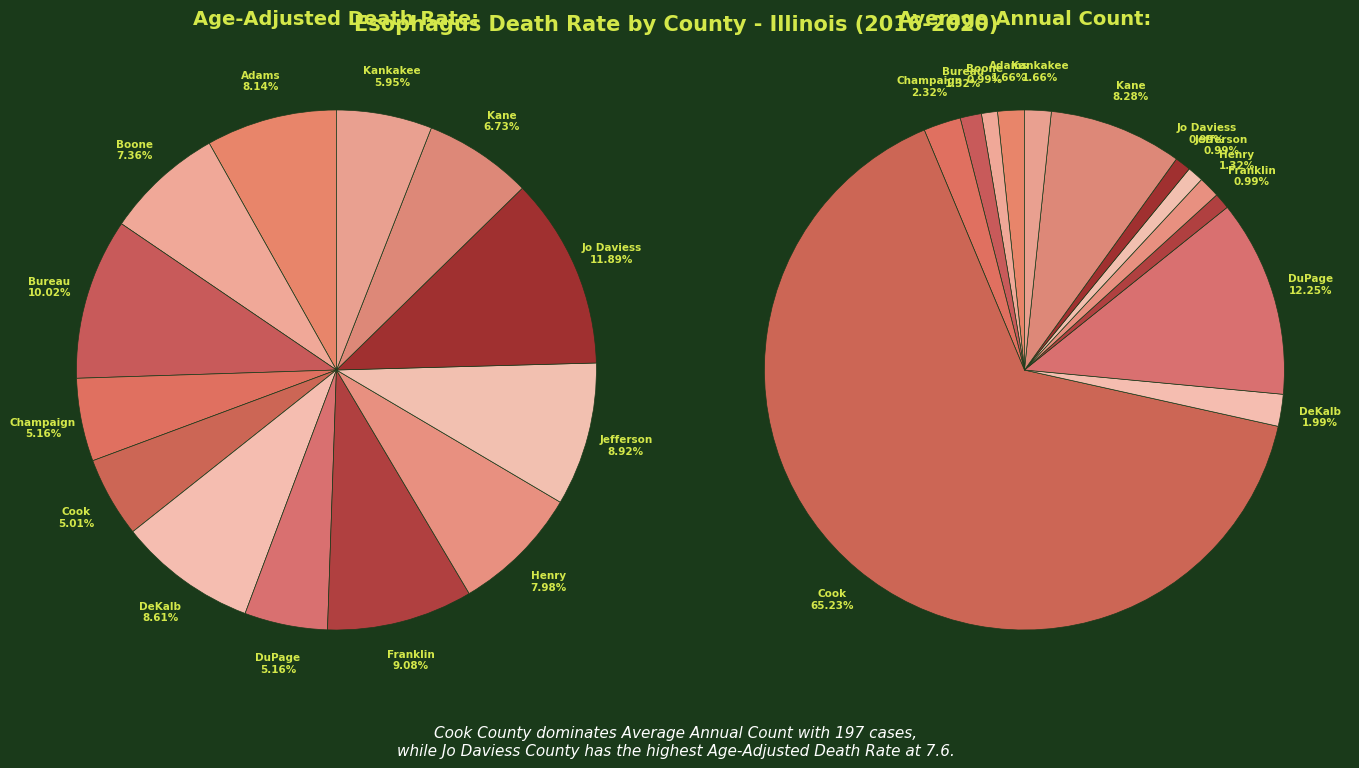

To the nearest percent, what portion does Kane County represent?

7%